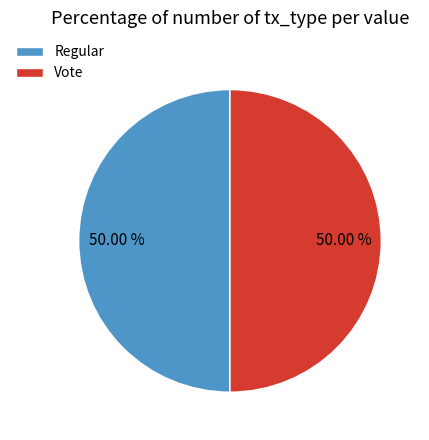

Do Regular and Vote together represent more than half of the pie?

Yes